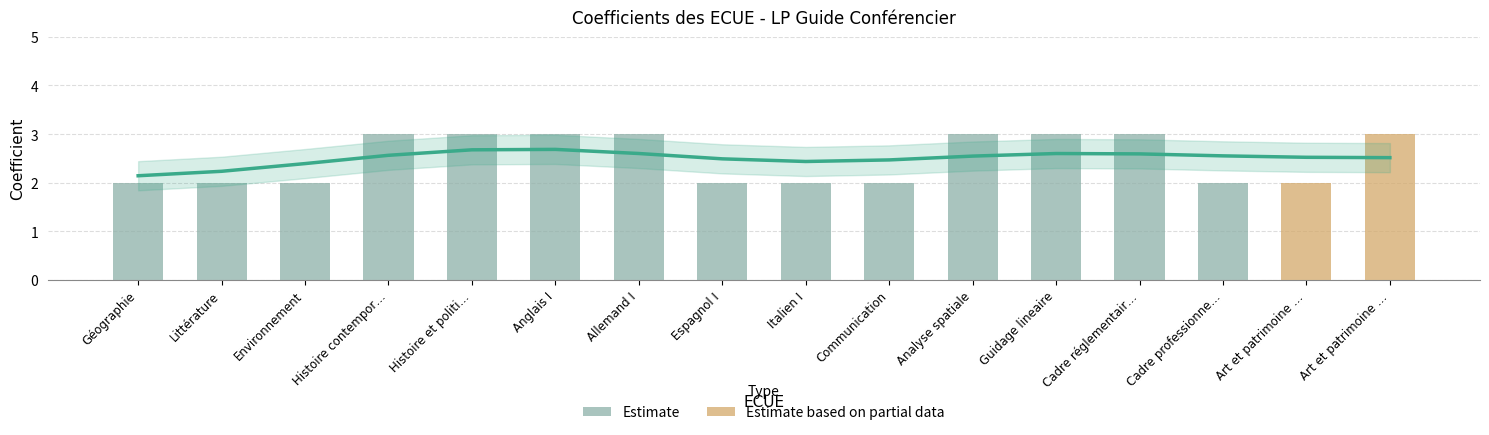

Which has a higher value, Histoire contemporaine or Environnement?

Histoire contemporaine